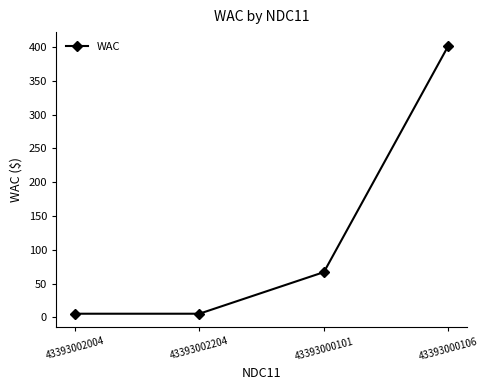

How many categories are shown in the chart?

4